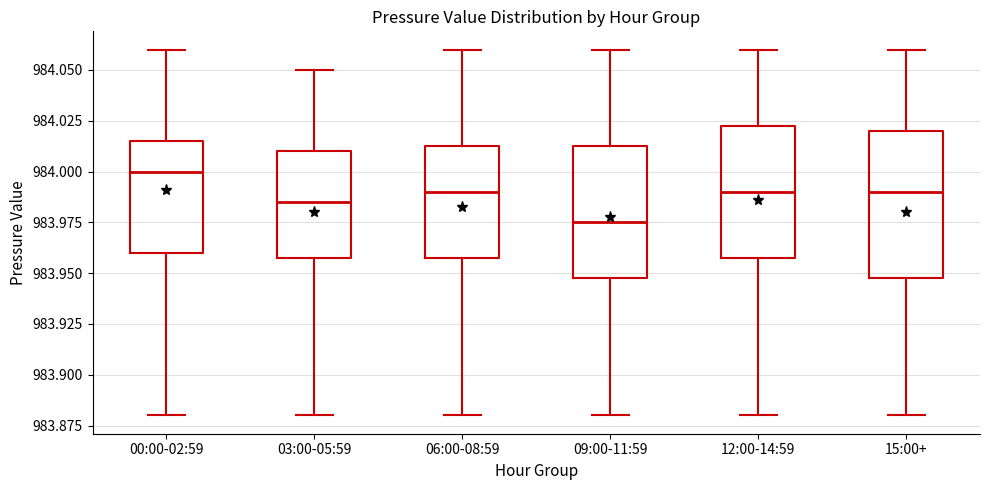

Where is the upper edge of the box for 06:00-08:59 on the y-axis? The values are not printed on the chart, so give them approximately, as read against the axis.

984.015